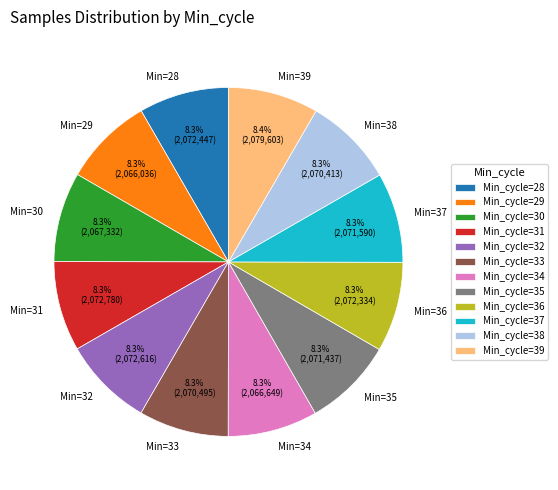

How many slices are in this pie chart?

12